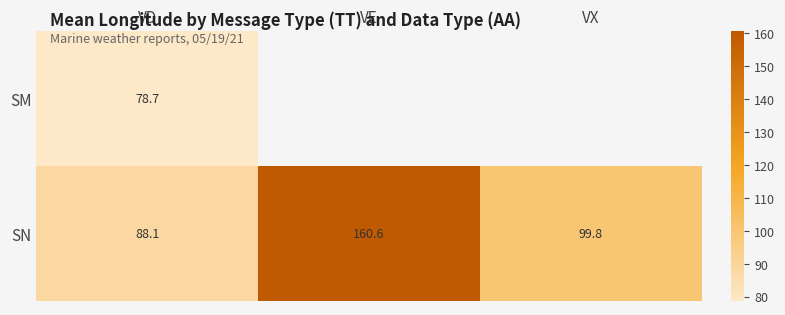

Where does the SN series first go above 99?

VE